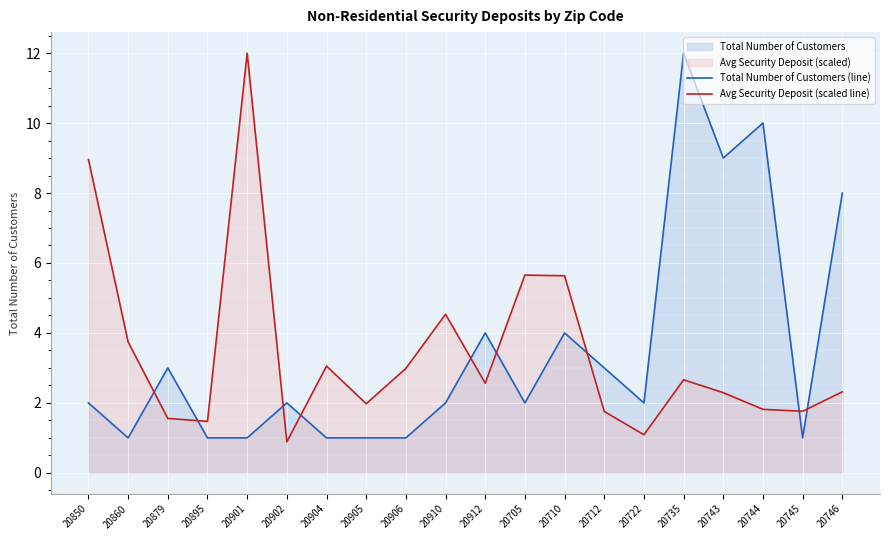

At 20879, list the series in order from largest to smallest.

Total Number of Customers (line), Avg Security Deposit (scaled line)